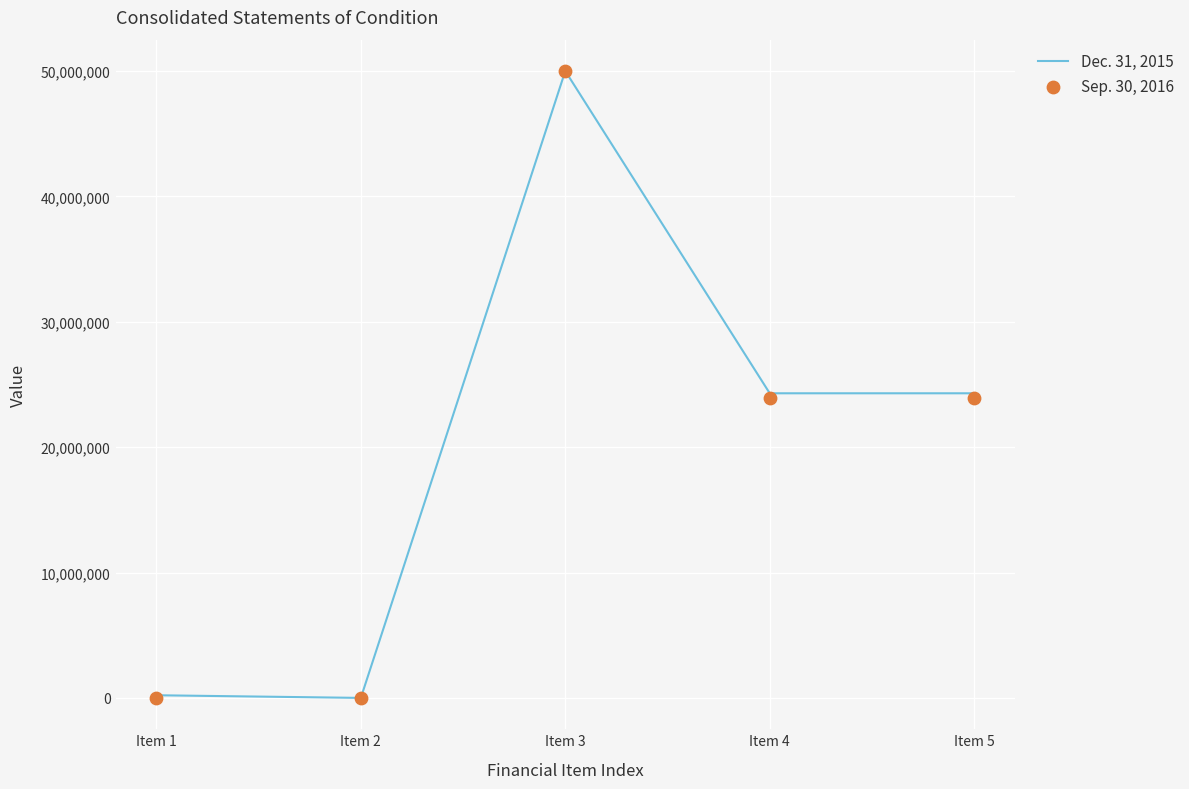

Which series has the largest total across all categories?

Dec. 31, 2015